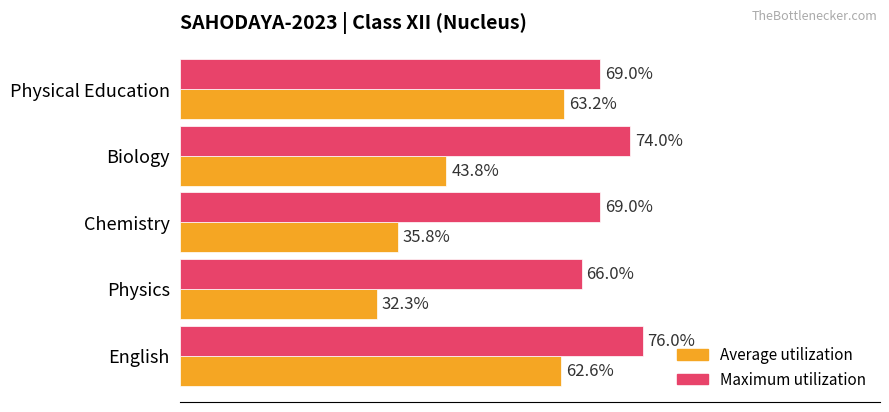

At which category does the chart reach its minimum across all series?

Physics